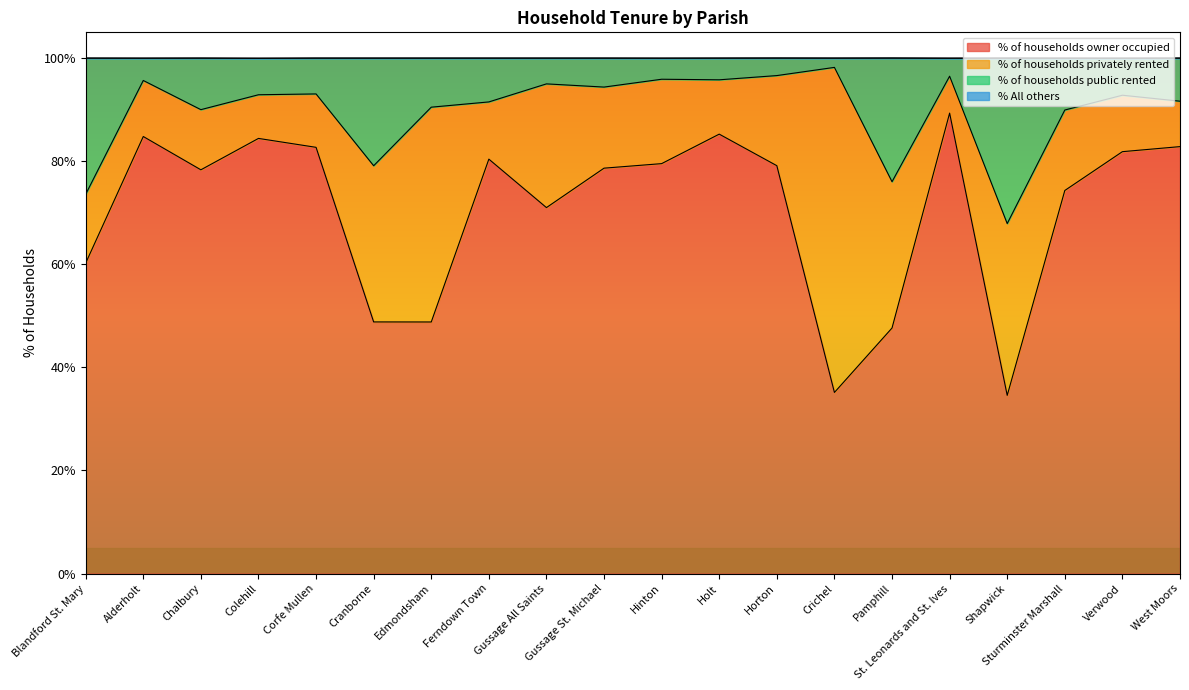

True or false: % of households owner occupied and % of households public rented cross at least once.

False